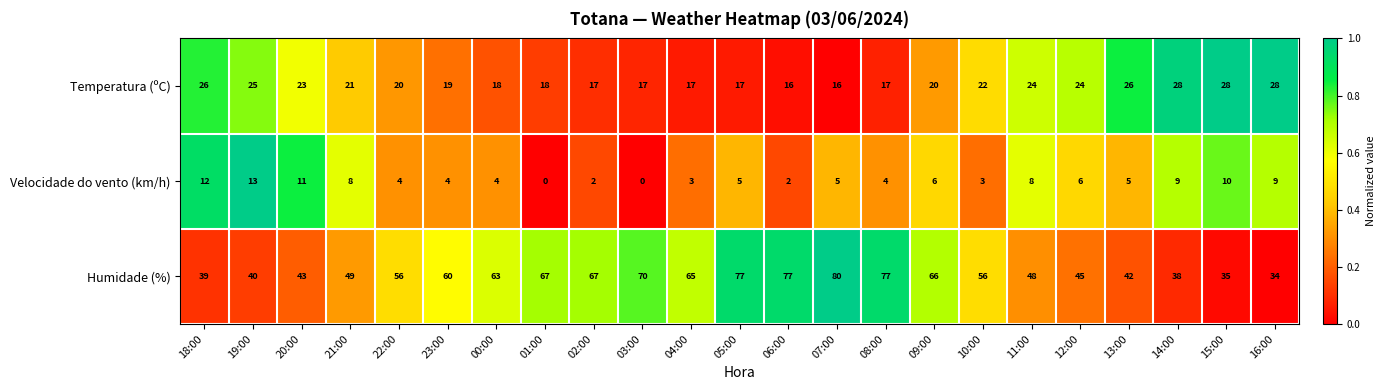

Which series has the widest spread of values?

Humidade (%)